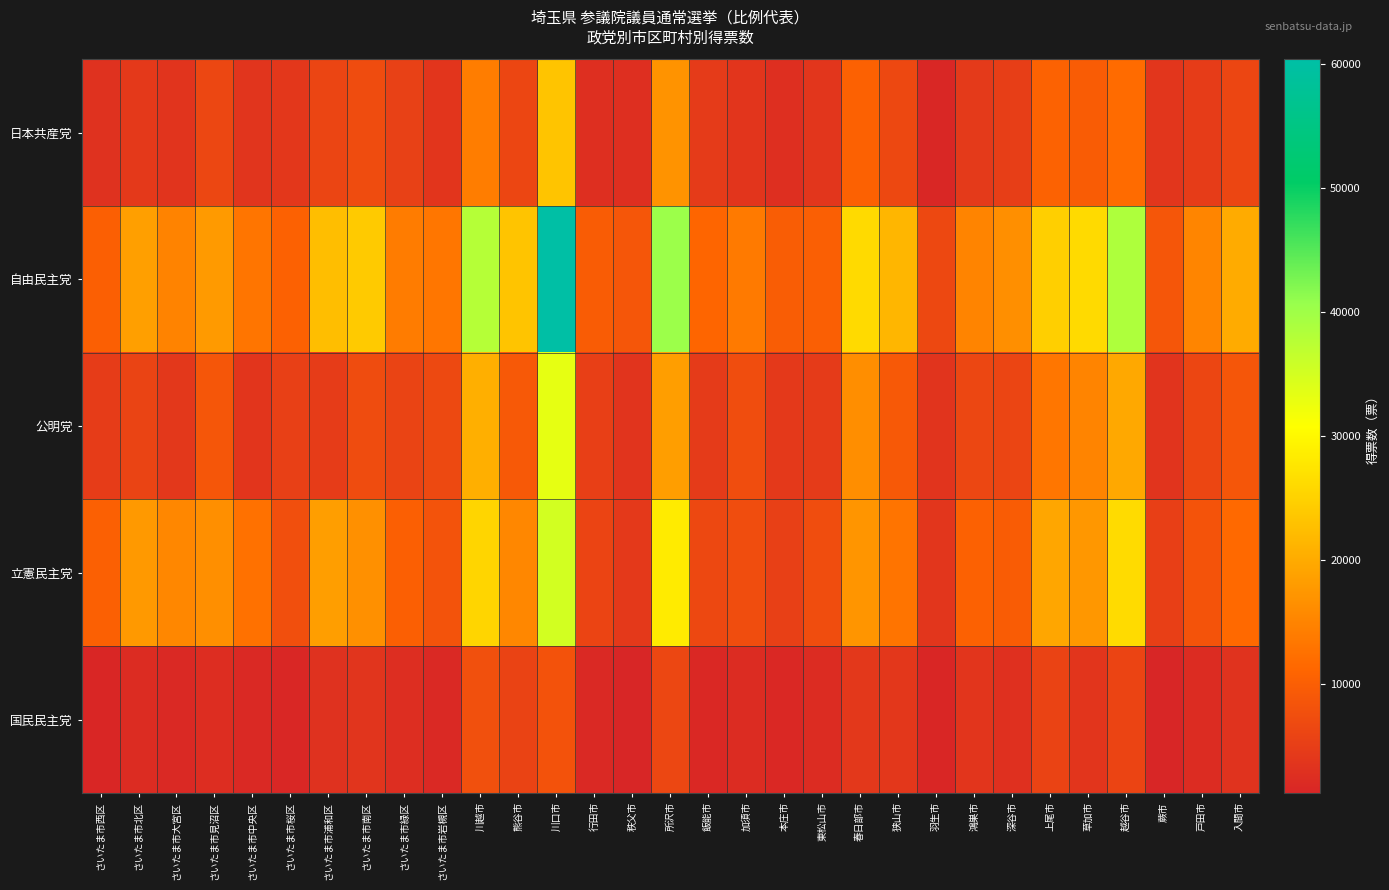

Reading left to right, what are all the values shown in this chart?

日本共産党: さいたま市西区=3187.0	さいたま市北区=4308.6	さいたま市大宮区=3527.8	さいたま市見沼区=6401.3	さいたま市中央区=3546.7	さいたま市桜区=3909.0	さいたま市浦和区=6195.0	さいたま市南区=7211.3	さいたま市緑区=5467.8	さいたま市岩槻区=3747.5	川越市=14170.8	熊谷市=6259.6	川口市=23283.8	行田市=2720.7	秩父市=2710.0	所沢市=17048.9	飯能市=4632.0	加須市=3713.9	本庄市=2629.0	東松山市=3845.0	春日部市=10388.7	狭山市=6605.6	羽生市=1537.0	鴻巣市=4388.1	深谷市=4965.7	上尾市=10582.2	草加市=9751.8	越谷市=11796.4	蕨市=3783.0	戸田市=4750.1	入間市=6255.9
自由民主党: さいたま市西区=10243.0	さいたま市北区=18475.9	さいたま市大宮区=14888.7	さいたま市見沼区=17889.4	さいたま市中央区=13058.4	さいたま市桜区=10404.8	さいたま市浦和区=22596.6	さいたま市南区=24006.1	さいたま市緑区=14051.1	さいたま市岩槻区=13154.7	川越市=37942.3	熊谷市=23244.7	川口市=60402.8	行田市=9575.0	秩父市=8717.3	所沢市=40365.2	飯能市=10965.8	加須市=13778.4	本庄市=9858.3	東松山市=10057.3	春日部市=26150.7	狭山市=21492.5	羽生市=6614.1	鴻巣市=14983.0	深谷市=16429.0	上尾市=24726.0	草加市=26160.4	越谷市=38616.0	蕨市=8655.0	戸田市=15145.6	入間市=20024.5
公明党: さいたま市西区=4782.0	さいたま市北区=5879.0	さいたま市大宮区=4030.0	さいたま市見沼区=8795.2	さいたま市中央区=3724.1	さいたま市桜区=5361.0	さいたま市浦和区=4767.0	さいたま市南区=7167.1	さいたま市緑区=5885.1	さいたま市岩槻区=6668.1	川越市=20604.1	熊谷市=9104.3	川口市=33165.8	行田市=5241.1	秩父市=3456.1	所沢市=18380.4	飯能市=4632.1	加須市=7325.2	本庄市=4302.1	東松山市=4610.1	春日部市=16306.0	狭山市=9309.5	羽生市=3501.0	鴻巣市=6367.0	深谷市=6164.2	上尾市=13135.7	草加市=14985.2	越谷市=19658.8	蕨市=3534.0	戸田市=6299.2	入間市=8847.2
立憲民主党: さいたま市西区=10296.8	さいたま市北区=17661.1	さいたま市大宮区=15470.0	さいたま市見沼区=16456.2	さいたま市中央区=12610.8	さいたま市桜区=7626.0	さいたま市浦和区=18418.0	さいたま市南区=16627.8	さいたま市緑区=10177.0	さいたま市岩槻区=8252.0	川越市=25491.2	熊谷市=15400.2	川口市=35152.0	行田市=5974.0	秩父市=4245.1	所沢市=28320.9	飯能市=6586.0	加須市=7356.0	本庄市=5336.0	東松山市=7390.1	春日部市=17283.8	狭山市=12941.2	羽生市=3778.0	鴻巣市=10402.0	深谷市=9637.7	上尾市=19484.9	草加市=17511.8	越谷市=26297.2	蕨市=5217.0	戸田市=8346.0	入間市=11601.1
国民民主党: さいたま市西区=1350.0	さいたま市北区=2340.0	さいたま市大宮区=1829.4	さいたま市見沼区=2432.3	さいたま市中央区=1844.0	さいたま市桜区=1552.2	さいたま市浦和区=3127.5	さいたま市南区=3574.0	さいたま市緑区=2534.0	さいたま市岩槻区=1694.8	川越市=7732.0	熊谷市=5784.3	川口市=8160.2	行田市=1884.0	秩父市=1268.8	所沢市=6454.5	飯能市=1678.2	加須市=2289.0	本庄市=1653.7	東松山市=2203.7	春日部市=4222.7	狭山市=3961.5	羽生市=1378.8	鴻巣市=3747.7	深谷市=2939.4	上尾市=5801.5	草加市=3678.0	越谷市=6014.2	蕨市=1229.0	戸田市=2262.9	入間市=3393.5